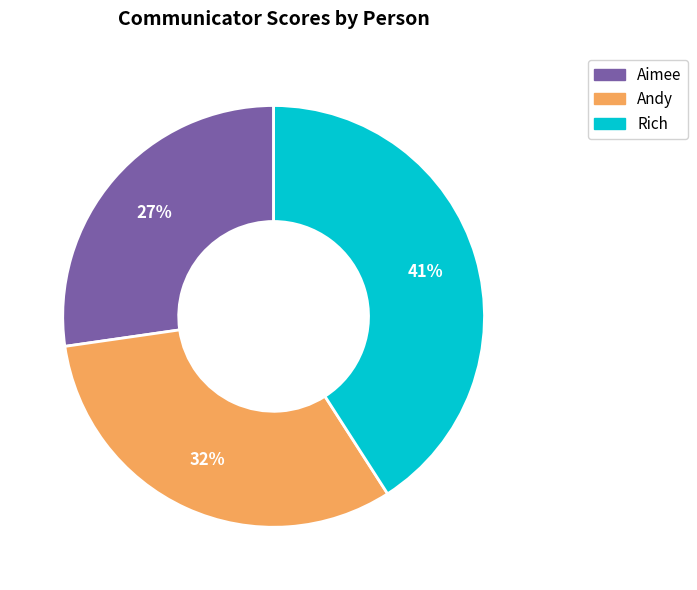

Do Aimee and Rich together represent more than half of the pie?

Yes